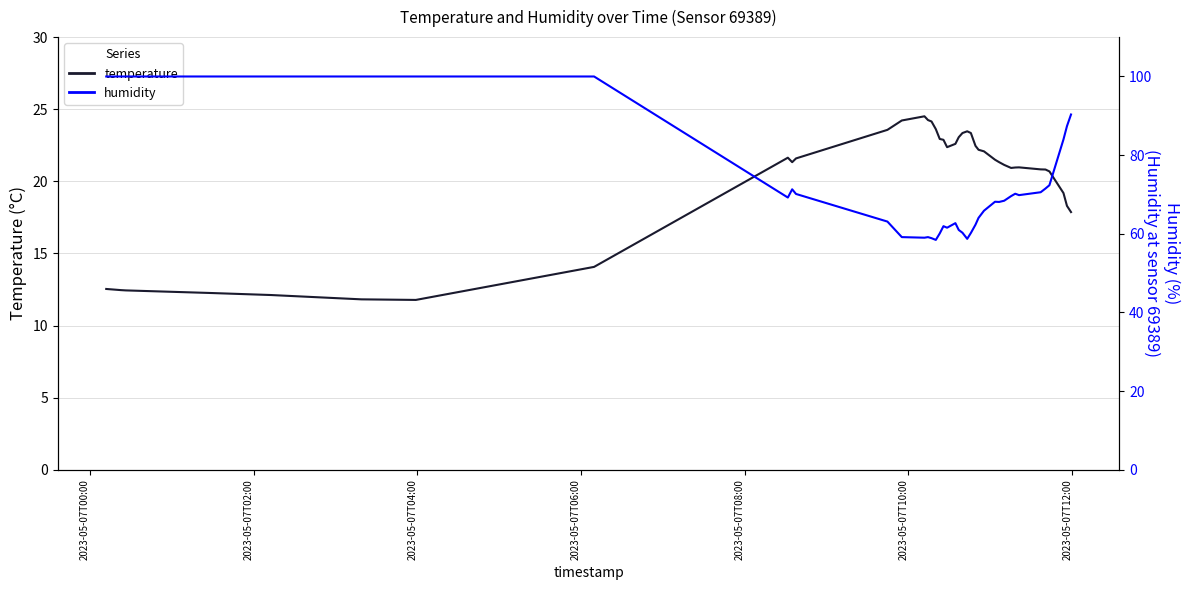

Rank the series by their maximum value, from highest to lowest.

humidity, temperature